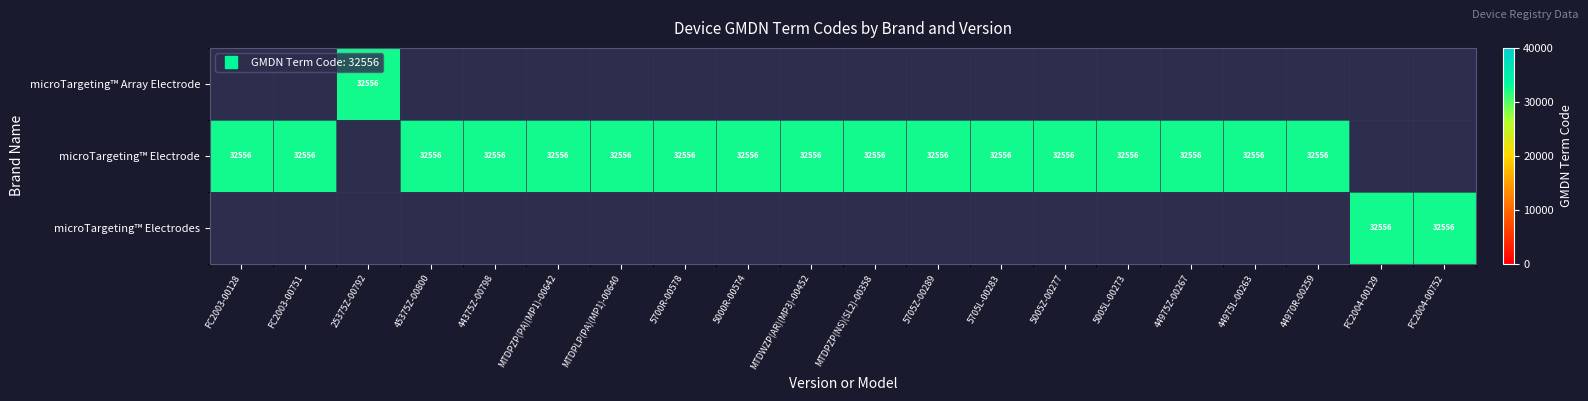

What is the maximum value for microTargeting™ Electrode?

32556.0